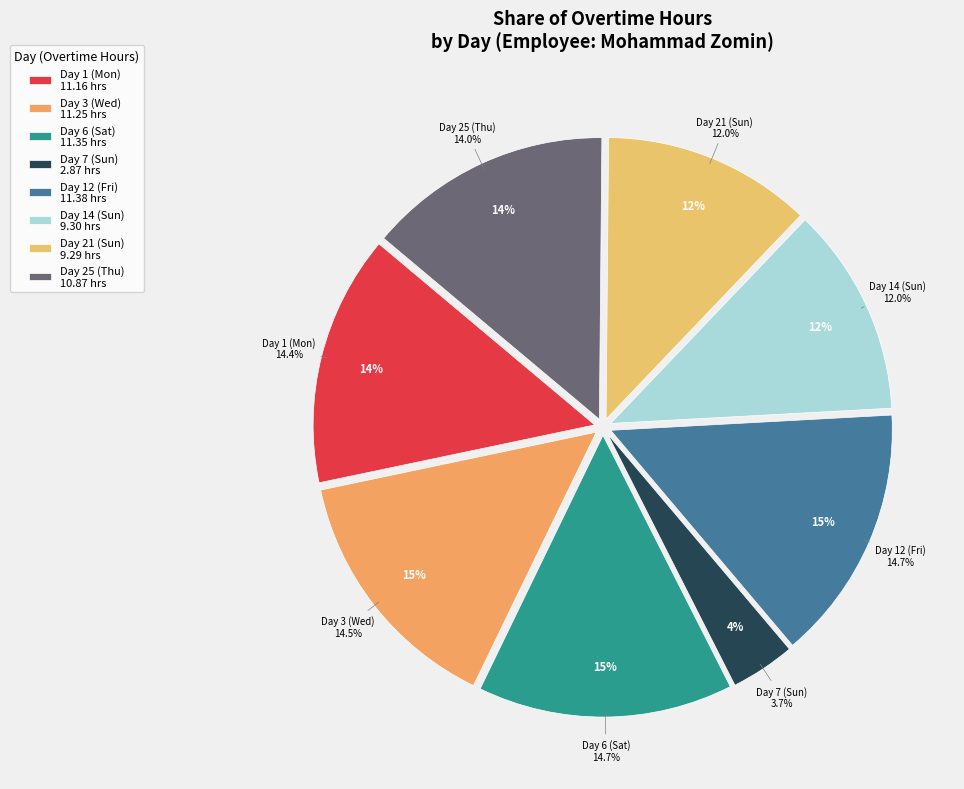

To the nearest percent, what is the difference between the largest and smallest slice percentages?

11%